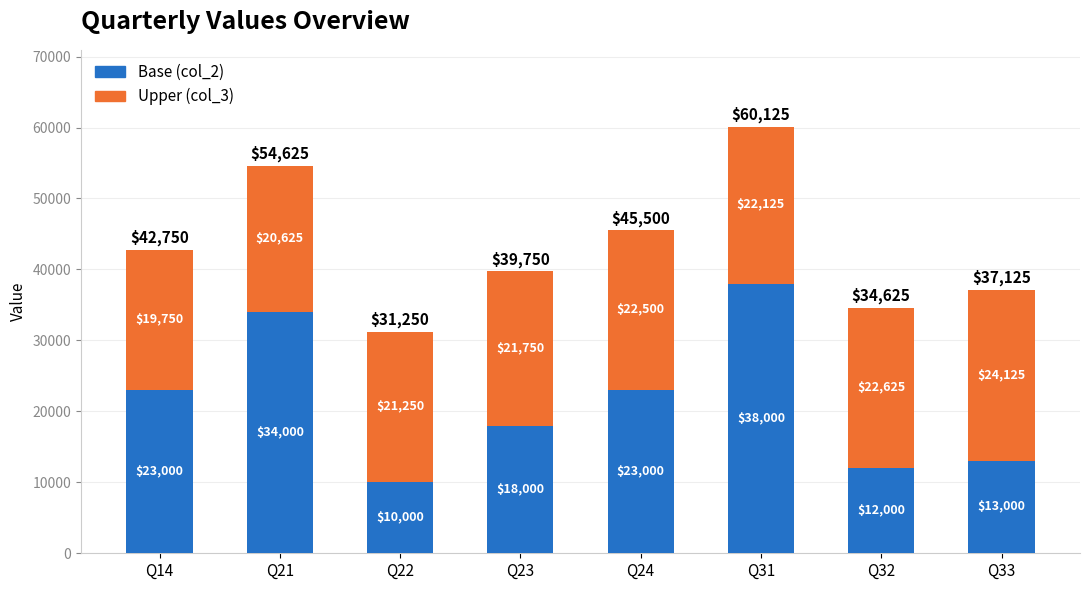

What is the difference between the maximum and second lowest values in the Base (col_2) series?

26000